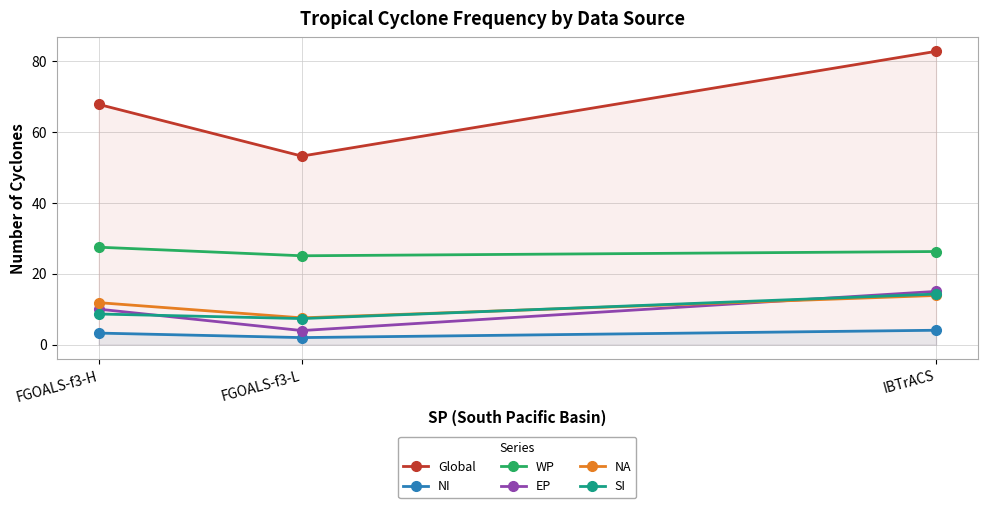

At how many categories does at least one series exceed 67?

2